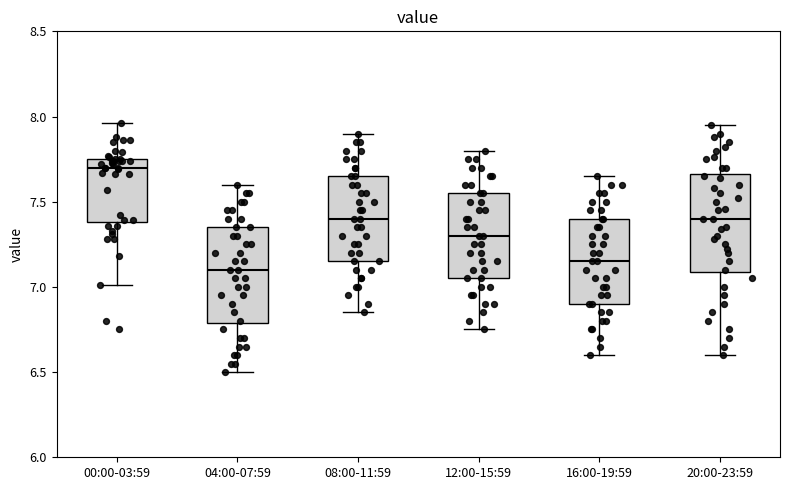

Which box has the highest median line?

00:00-03:59